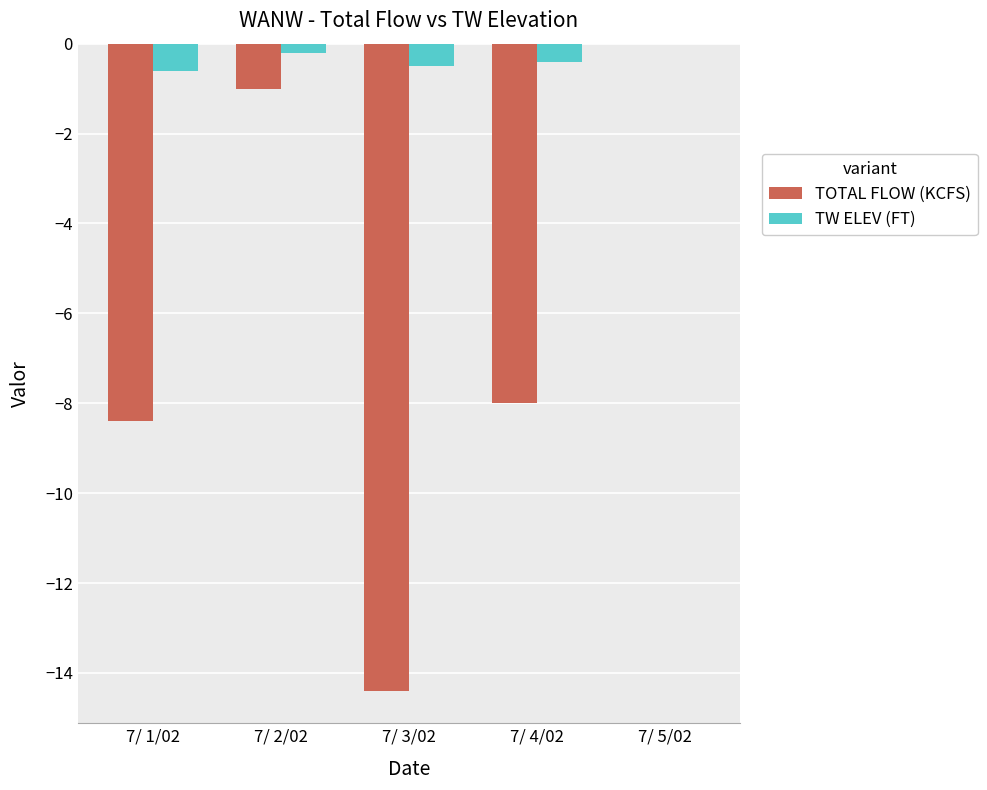

What is the sum of the TW ELEV (FT) values at 7/ 3/02 and 7/ 5/02?

-0.5